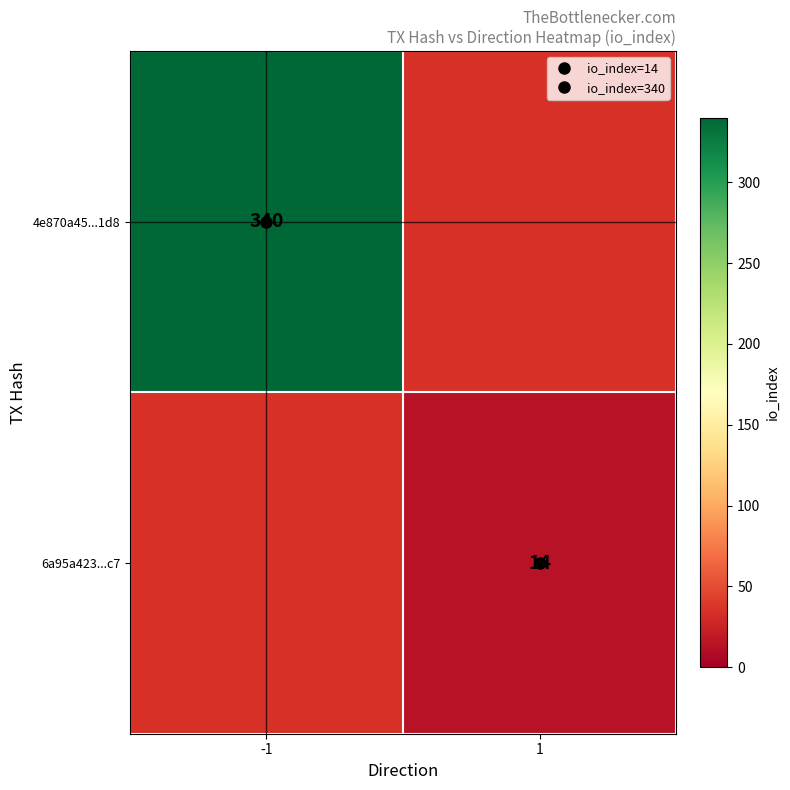

What is the approximate value of 4e870a45...1d8 at -1?

340.0